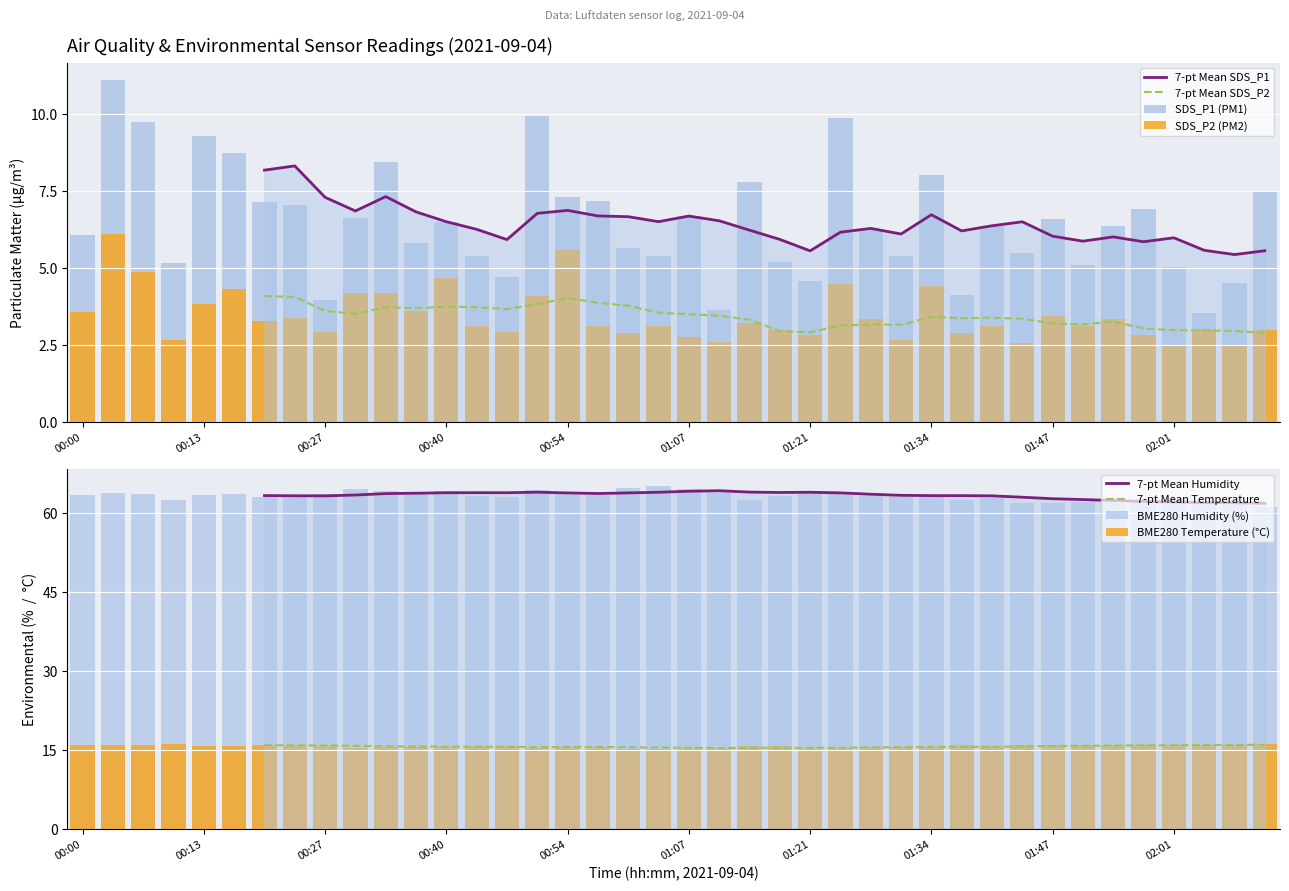

What is the spread (max minus min) of values at 01:57?

59.3